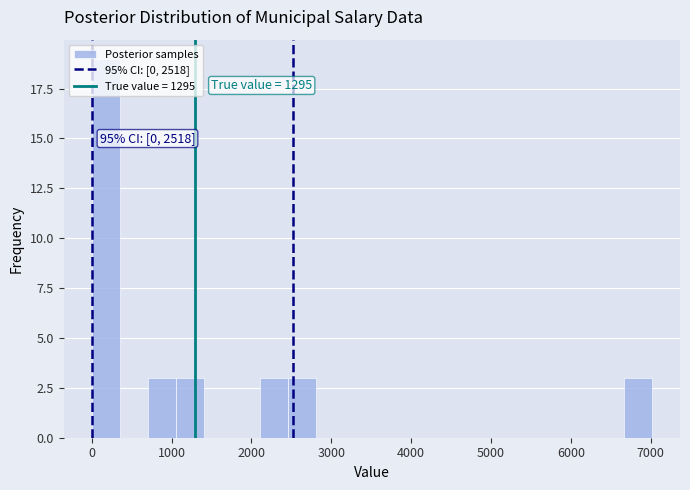

Read against the x-axis, roughly where is the centre of the tallest bar?

200